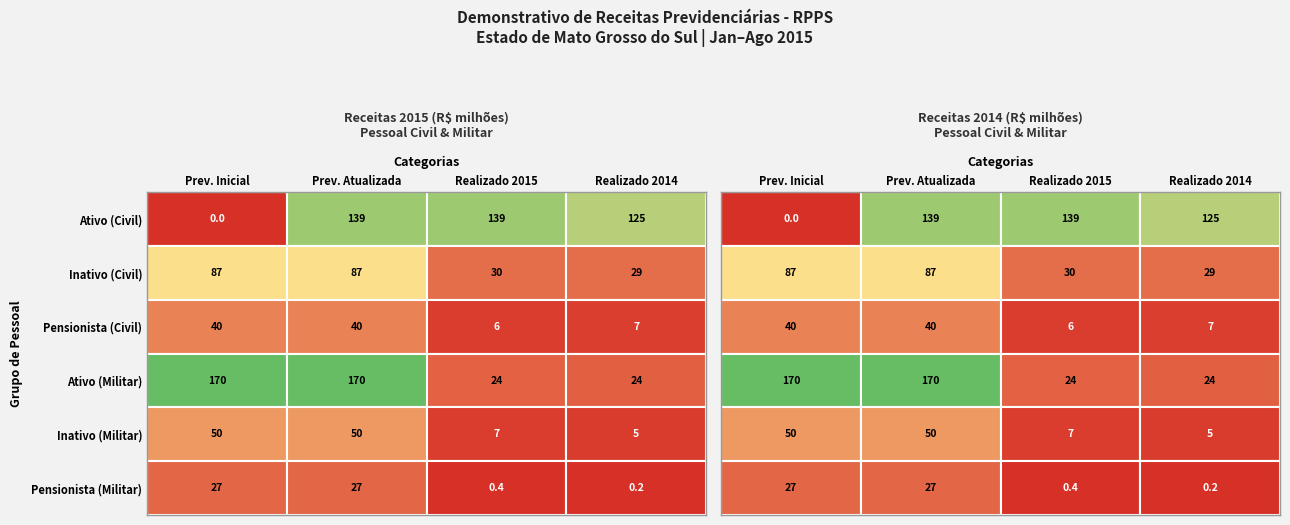

Which category has the lowest value across all series?

Prev. Inicial